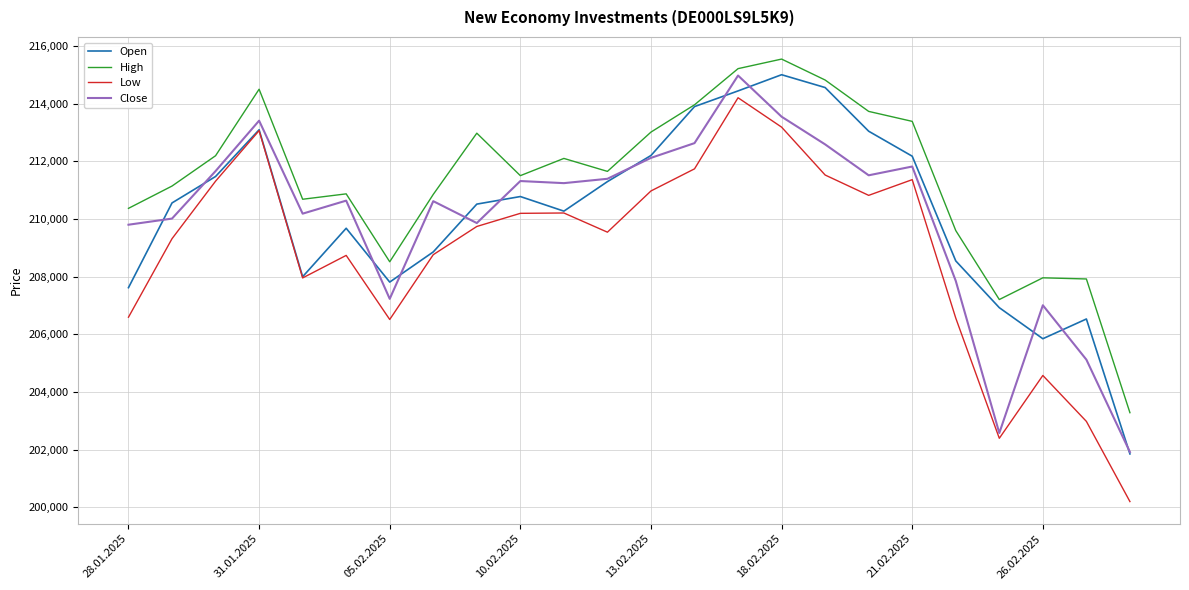

Which series has the largest total across all categories?

High